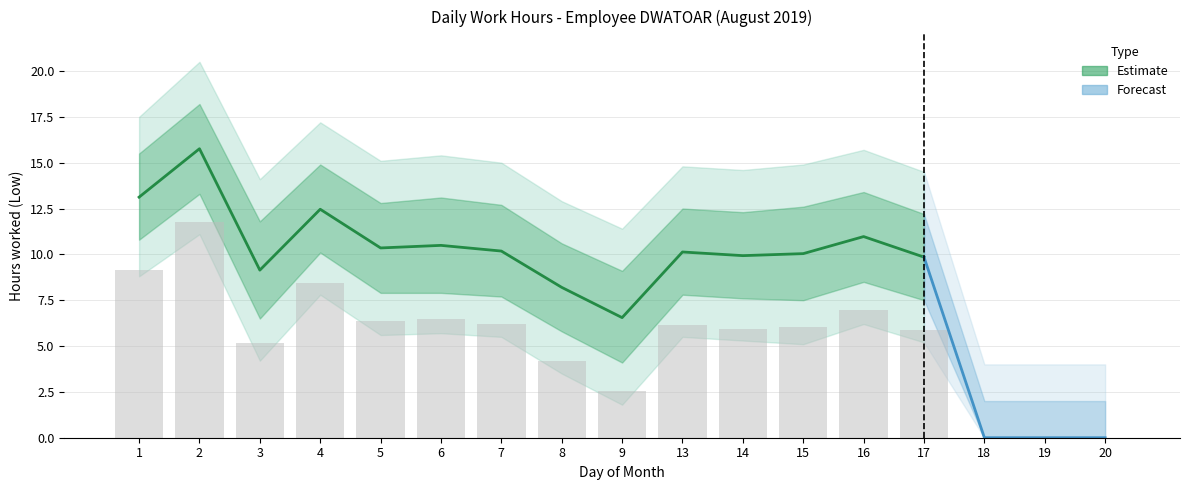

What is the change in value from 4 to 16?

-1.5